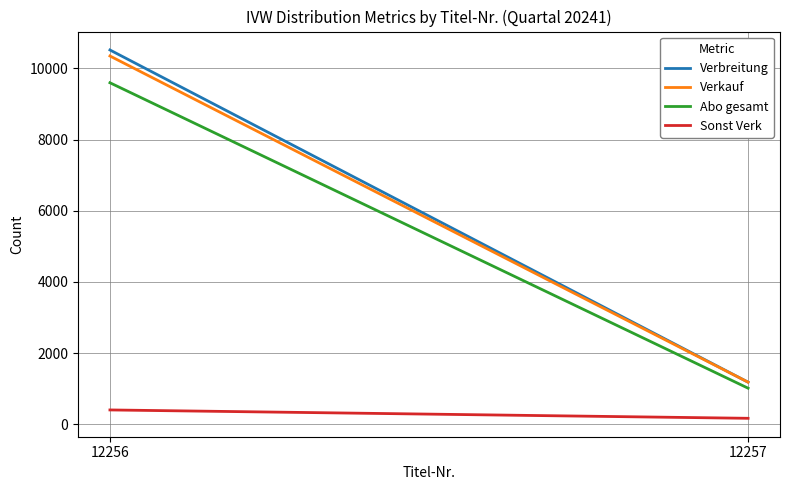

Which series changed the most between 12256 and 12257?

Verbreitung